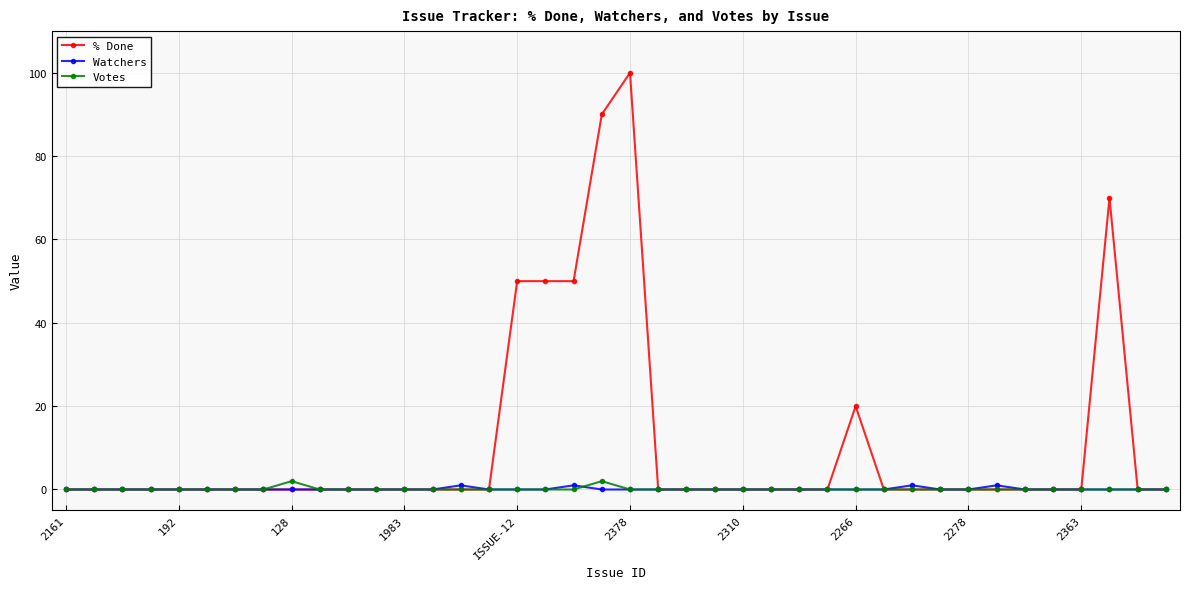

True or false: Watchers has more than 0 points higher than both neighbors.

True